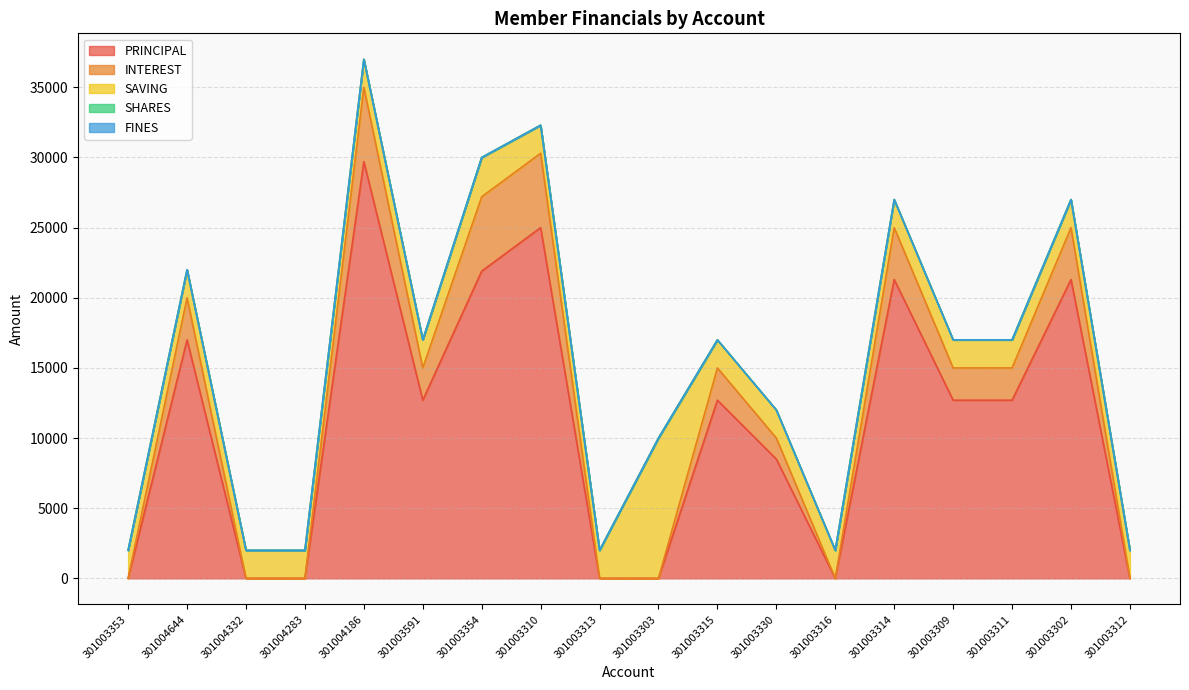

Rank the series at 301003310 from highest to lowest value.

PRINCIPAL, INTEREST, SAVING, SHARES, FINES